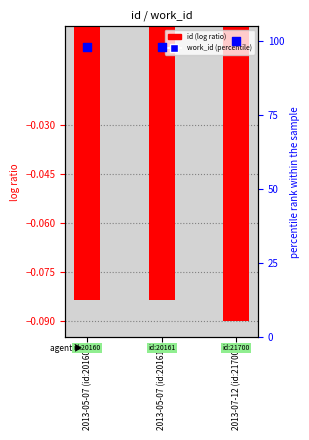

What is the total value across all series at 2013-05-07 (id:20161)?

97.9